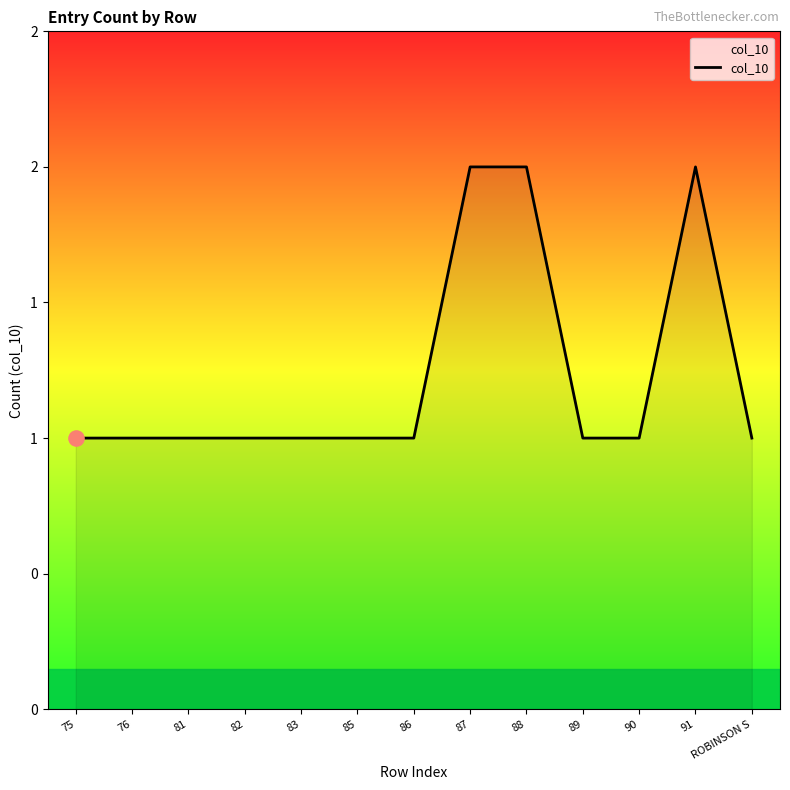

Which has a higher value, 90 or 91?

91